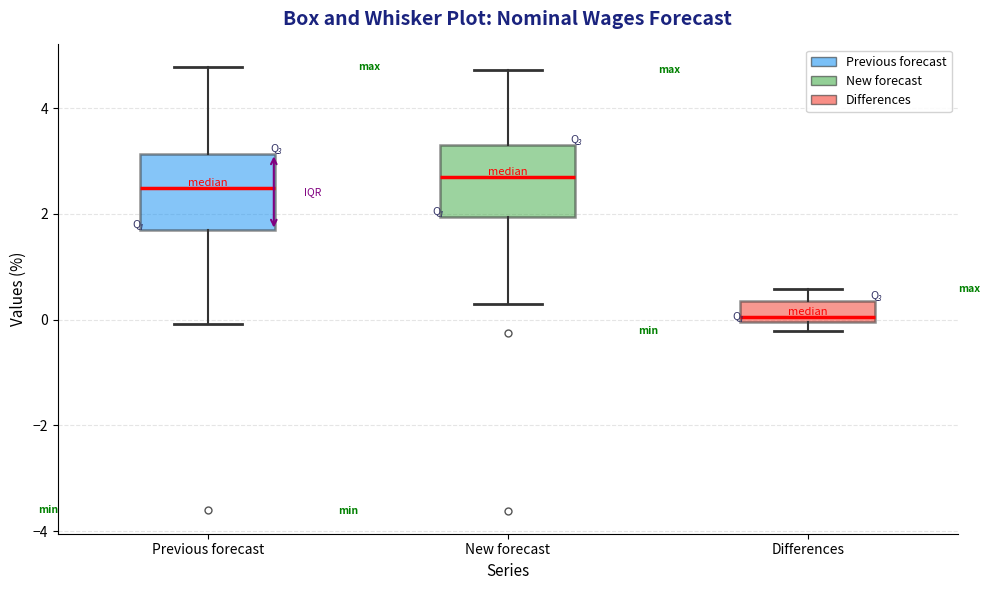

Which box's median line is the lowest?

Differences